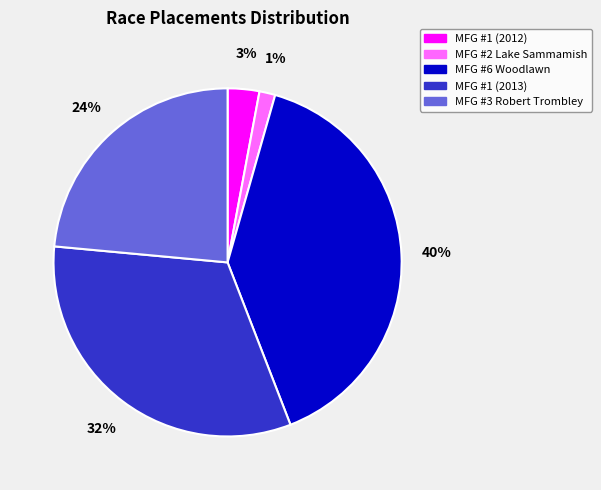

Which has a higher value, MFG #1 (2012) or MFG #1 (2013)?

MFG #1 (2013)